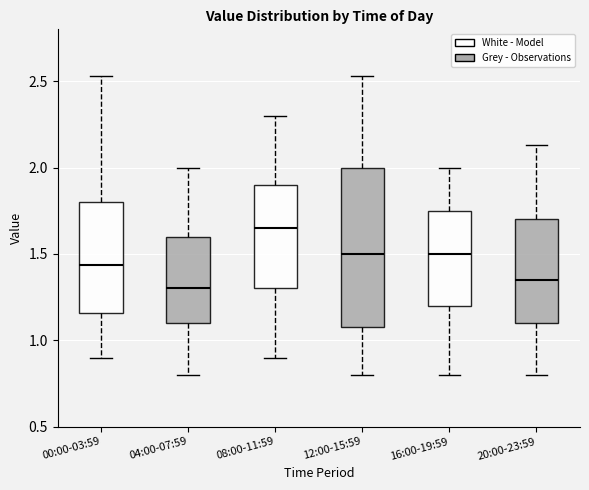

Which box has the highest median line?

08:00-11:59